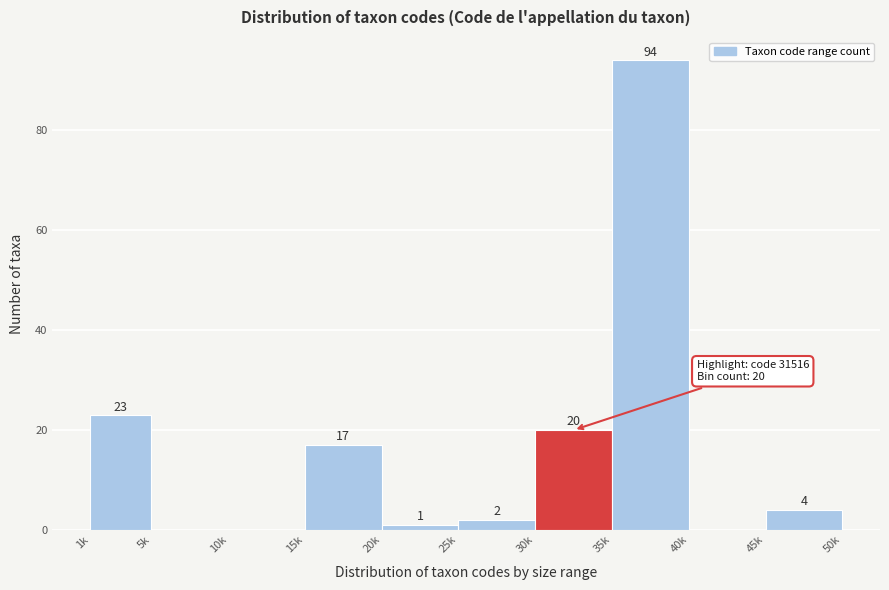

Reading left to right, transcribe all the data shown in this chart.

1k=23	5k=0	10k=0	15k=17	20k=1	25k=2	30k=20	35k=94	40k=0	45k=4